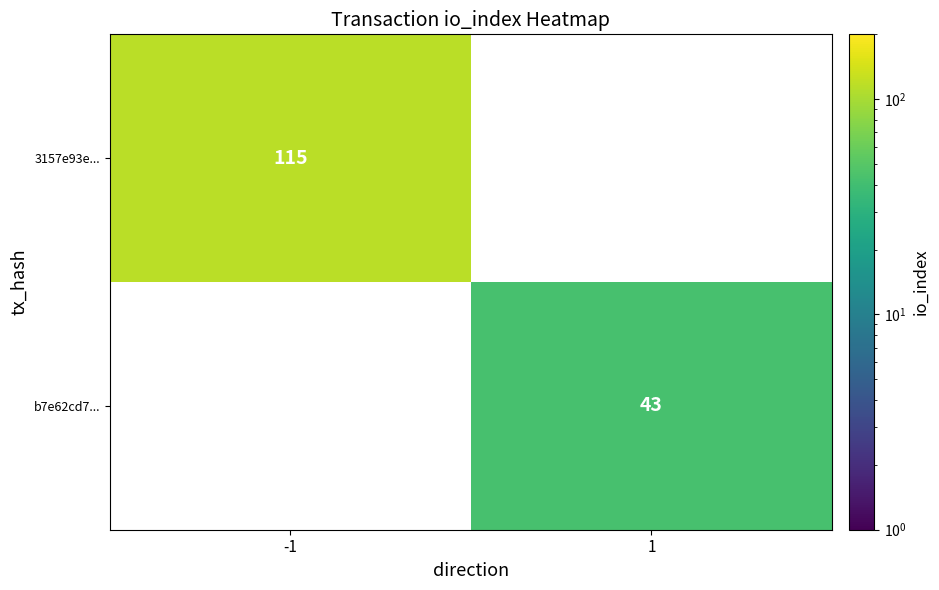

At which category does the chart reach its minimum across all series?

1